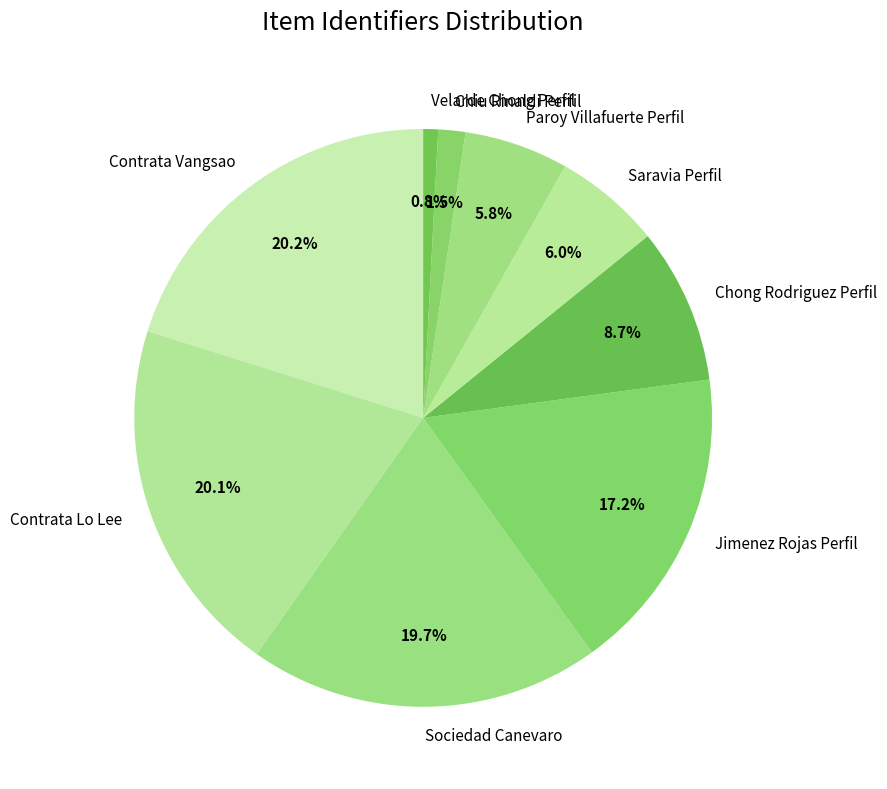

Between Paroy Villafuerte Perfil and Sociedad Canevaro, which is larger?

Sociedad Canevaro